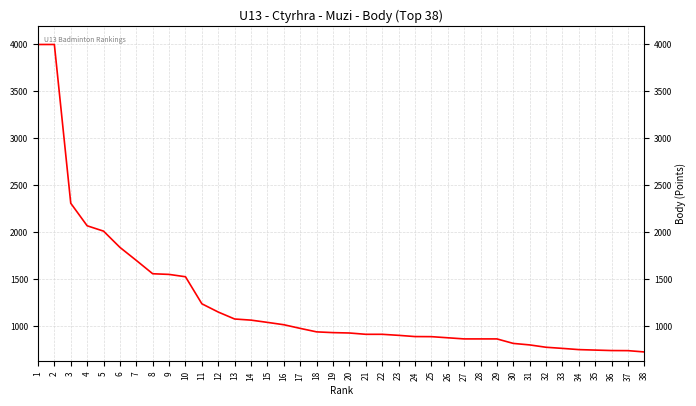

What is the minimum value shown in the chart?

725